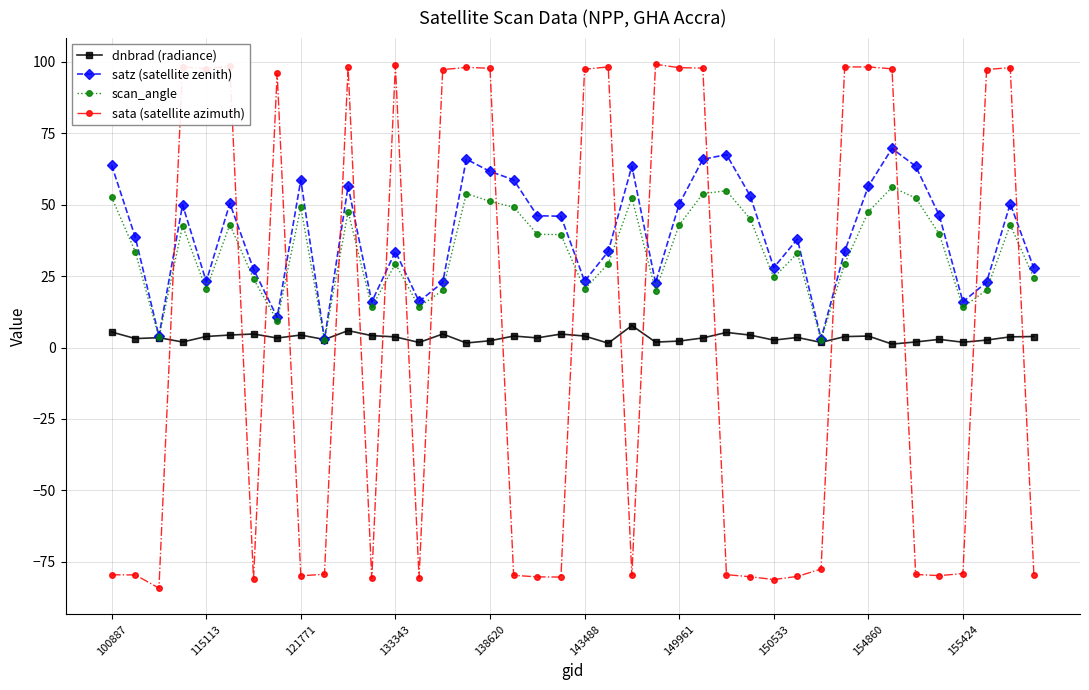

Which series has the largest total across all categories?

satz (satellite zenith)